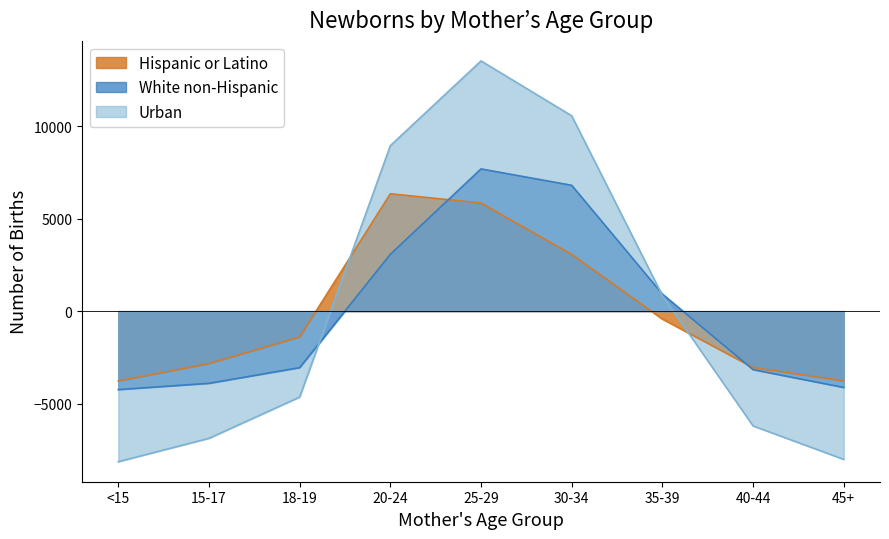

At which category is the sum across all series the highest?

25-29